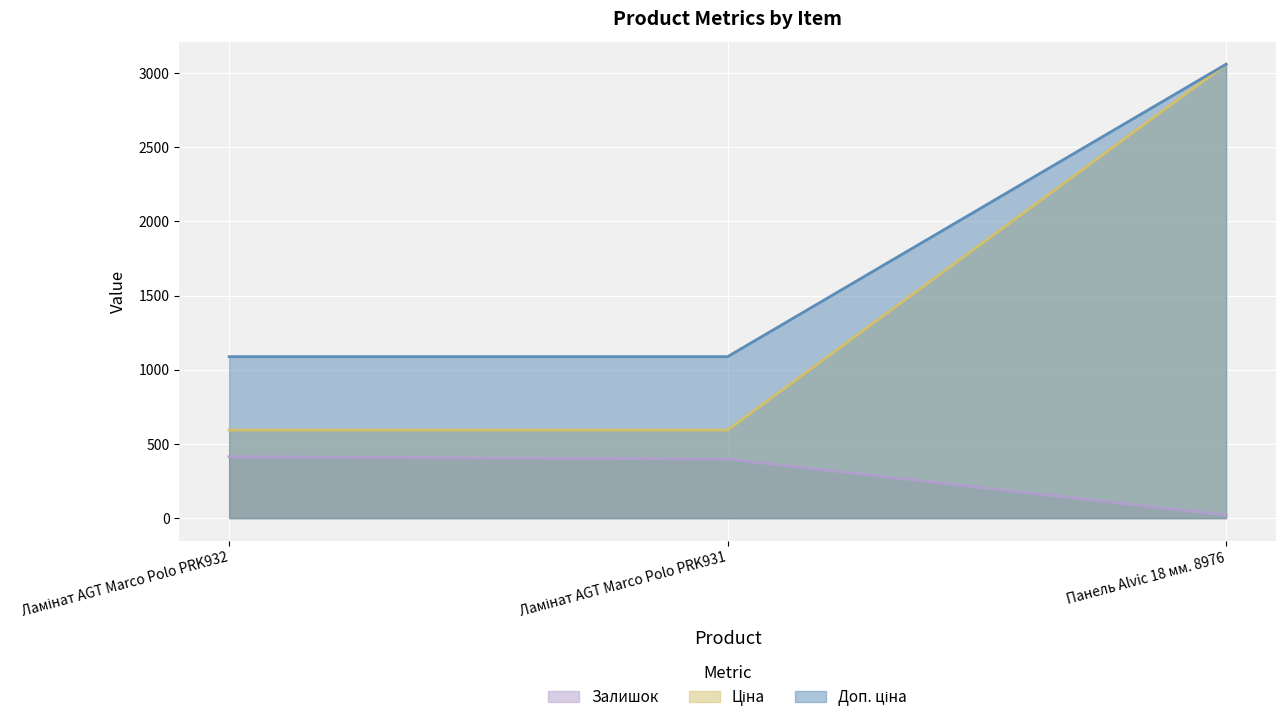

What is the sum of the Ціна values at Панель Alvic 18 мм. 8976 and Ламінат AGT Marco Polo PRK932?

4148.8